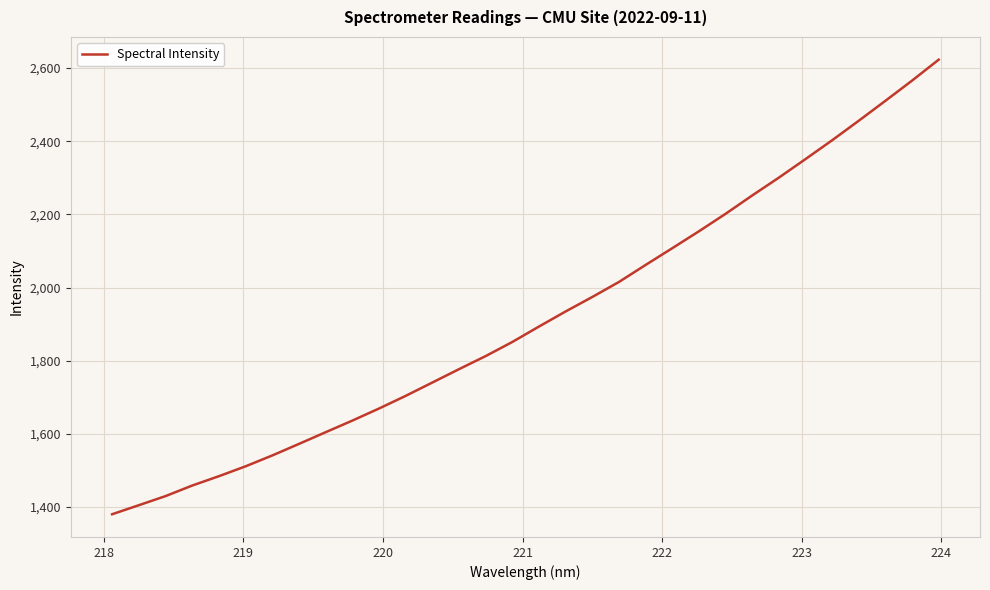

What is the smallest value displayed?

1380.6